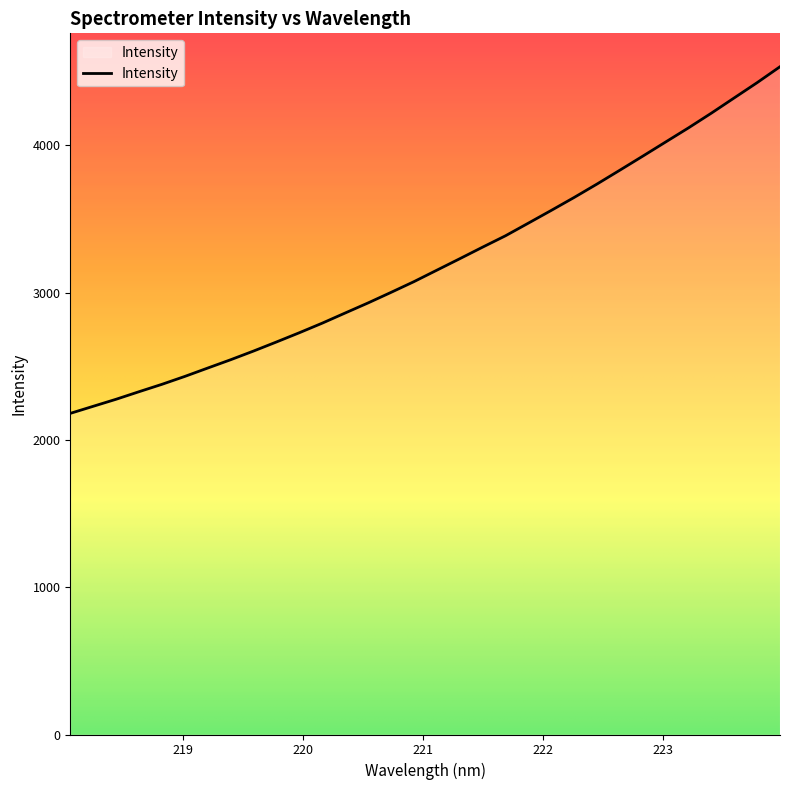

Reading left to right, what are all the values shown in this chart?

2180.6	2228.7	2276.5	2327.7	2378.0	2431.7	2488.5	2545.0	2604.0	2665.6	2728.4	2793.5	2862.4	2930.8	3002.2	3075.0	3152.9	3230.6	3309.3	3386.6	3472.5	3558.9	3646.8	3738.0	3832.2	3927.3	4023.5	4119.5	4219.4	4323.0	4426.5	4534.6